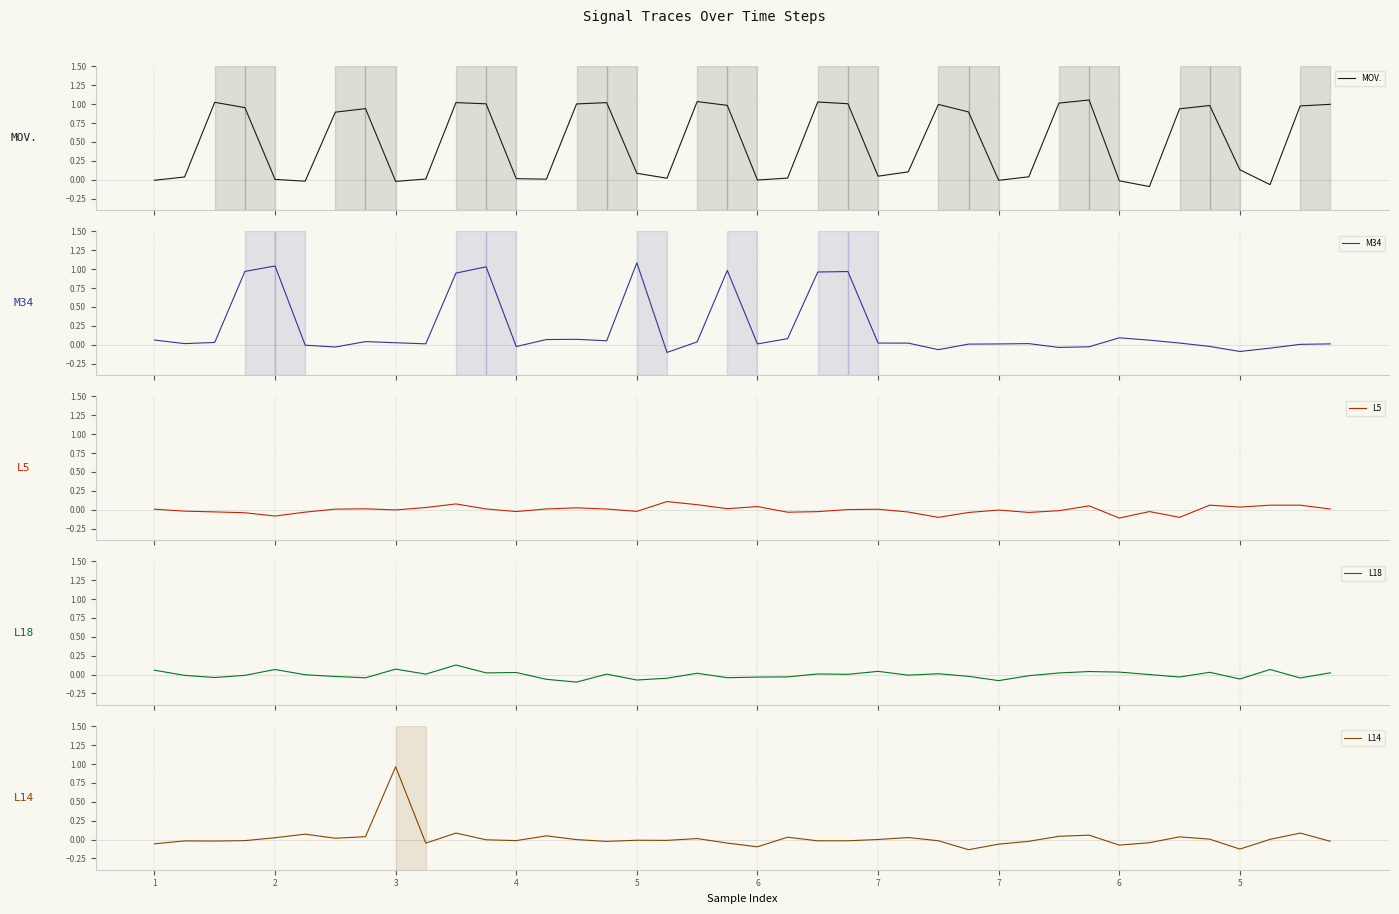

Which series has the largest total across all categories?

MOV.